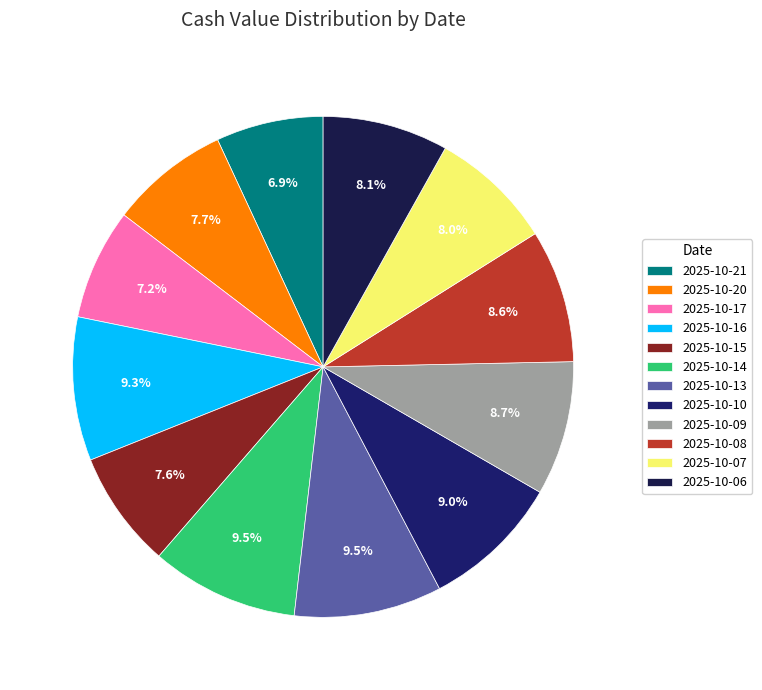

How many segments does this pie chart have?

12